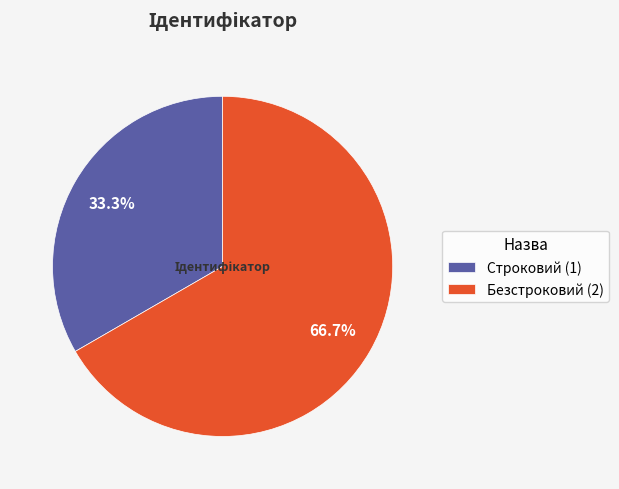

How many segments does this pie chart have?

2